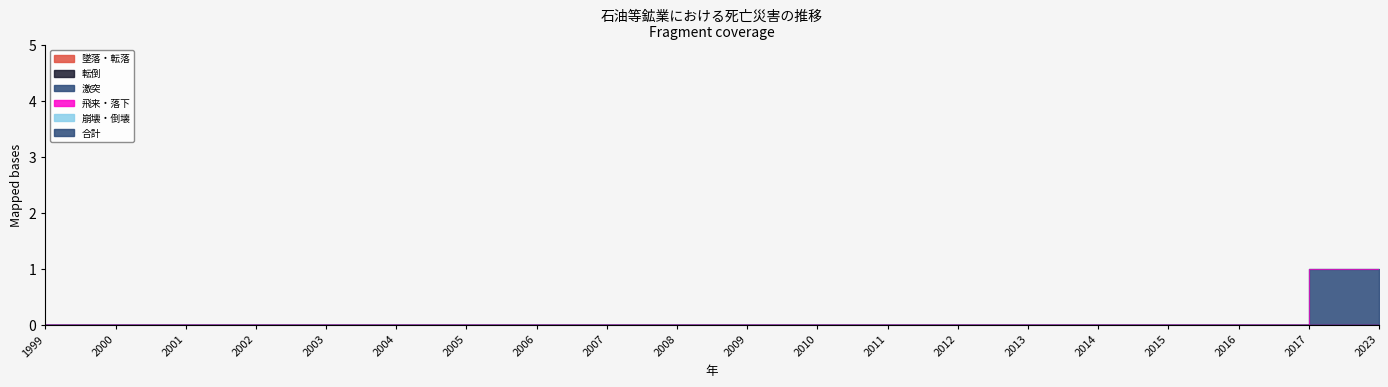

How many series are shown in this chart?

6